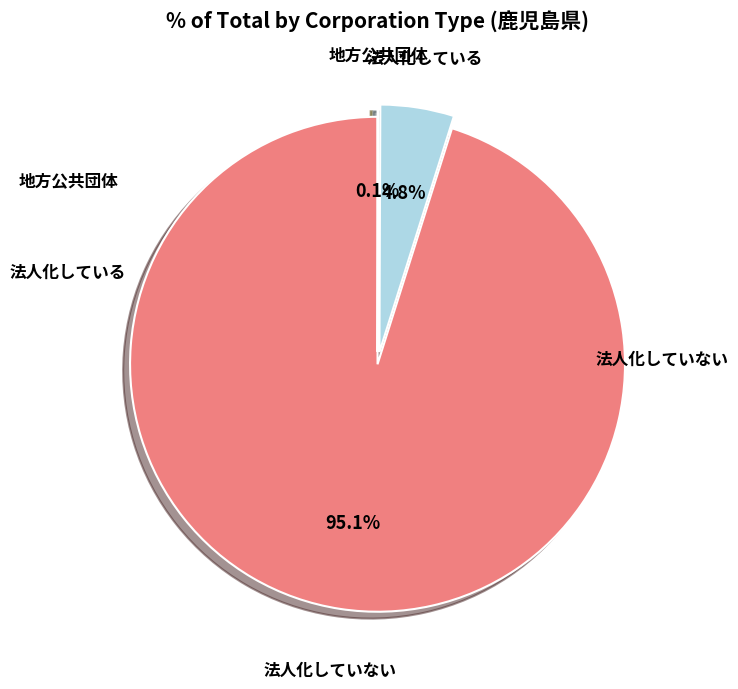

How many slices are in this pie chart?

3